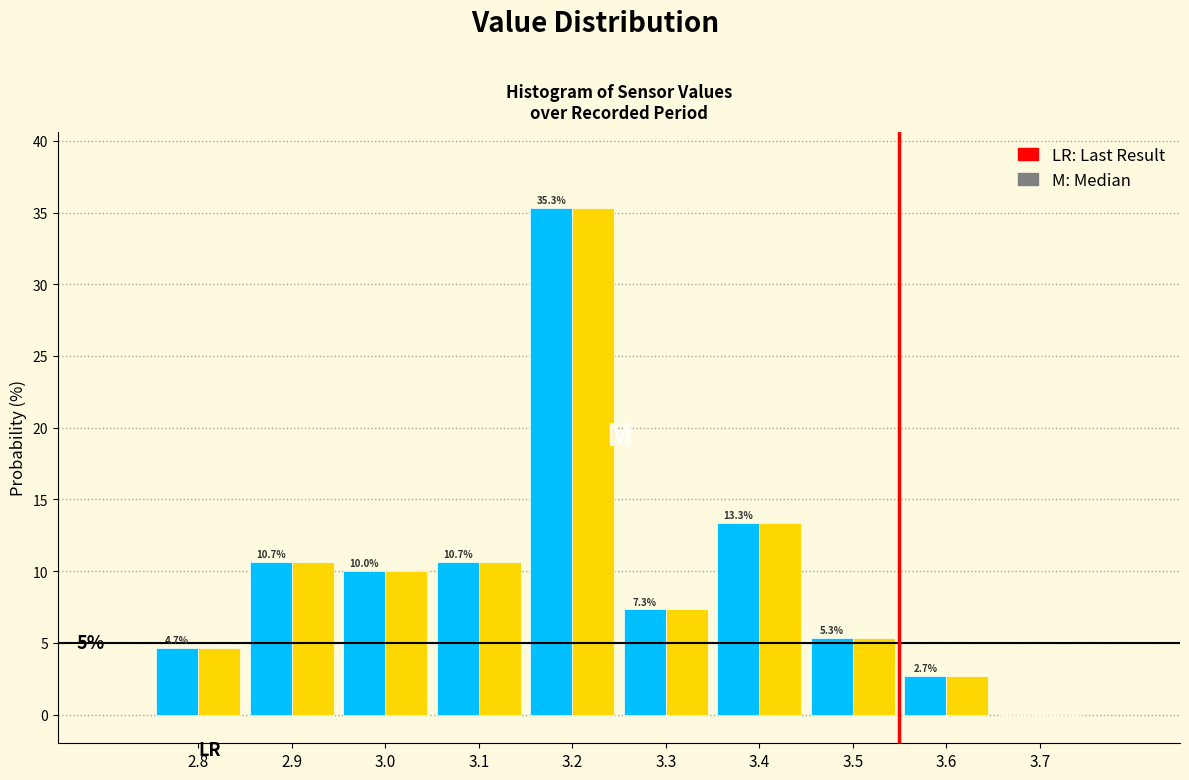

At which category is the sum across all series the highest?

3.2